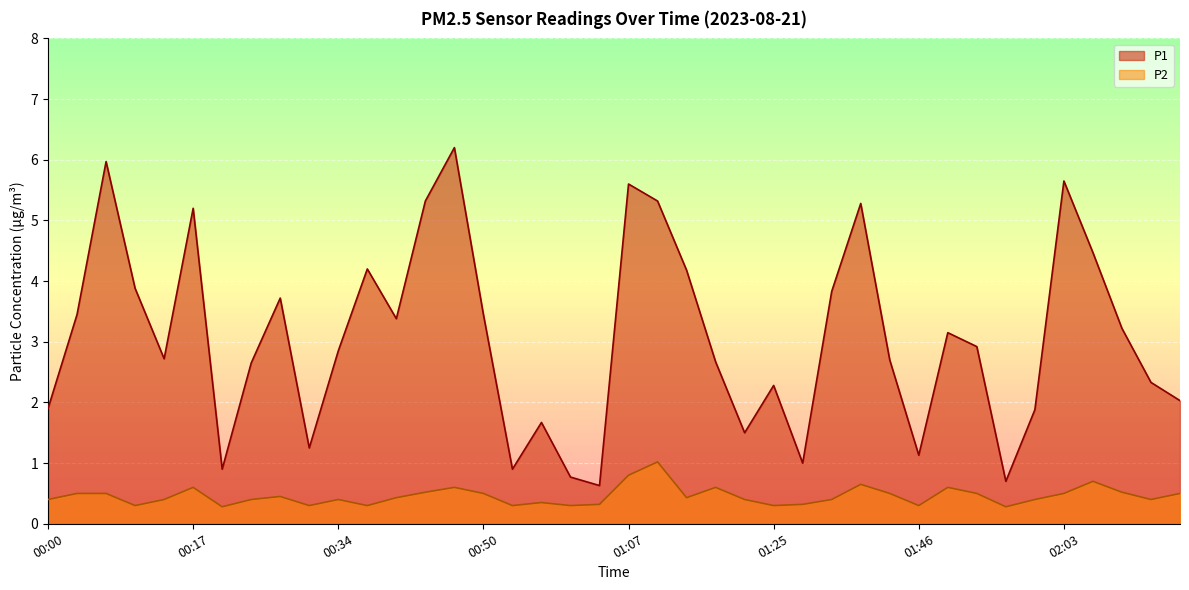

Which label corresponds to the largest value in the chart?

00:47